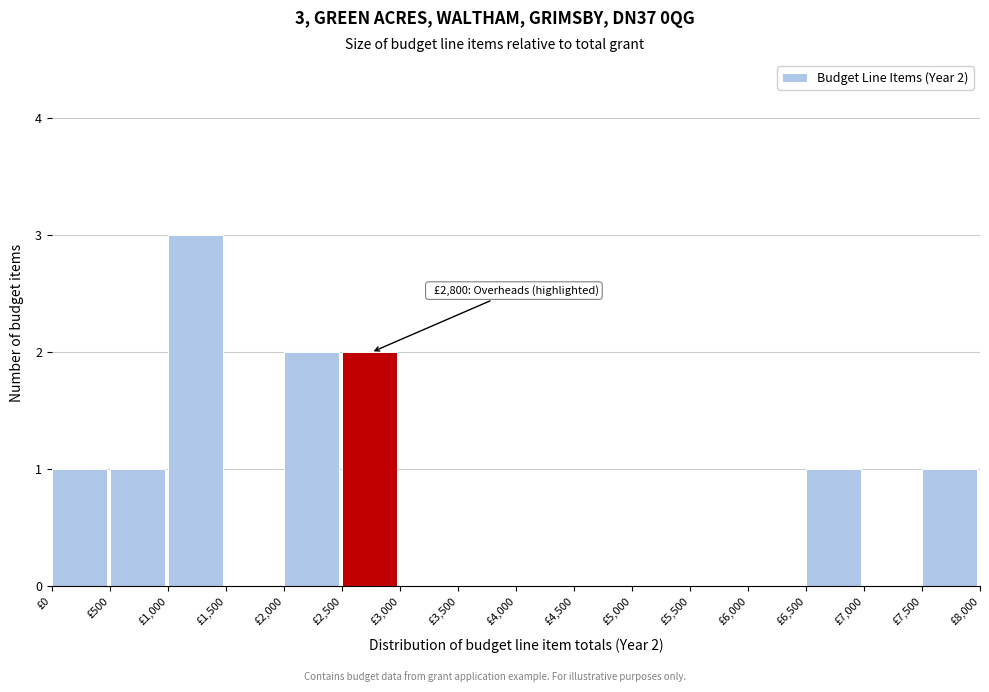

Over which range of the x-axis is the bar tallest?

1000 to 1500